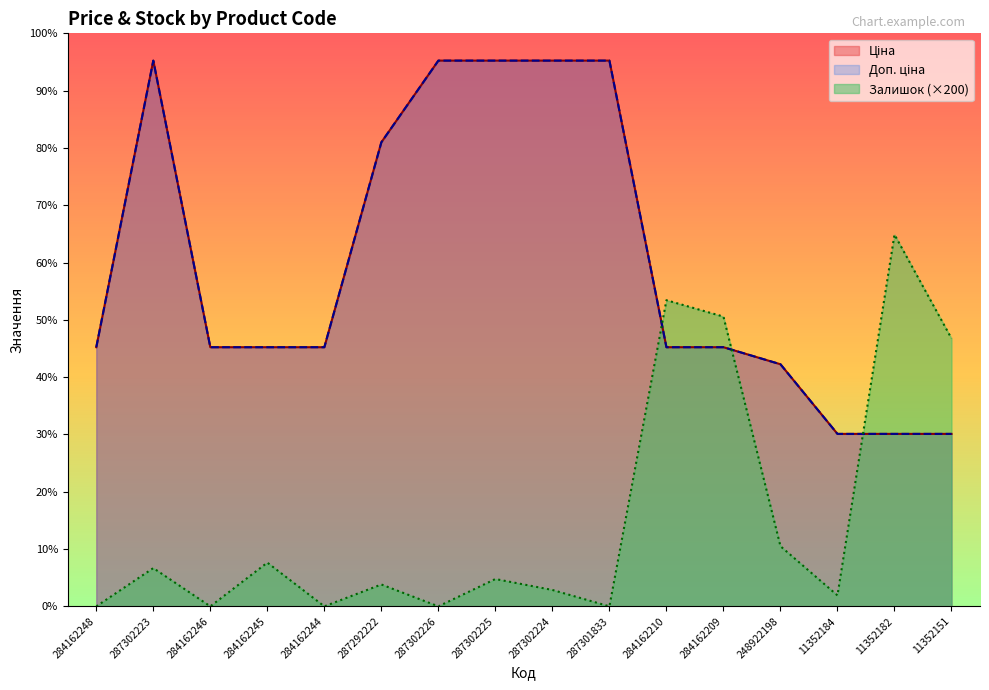

What value does the Ціна series have at 11352151?

6308.8